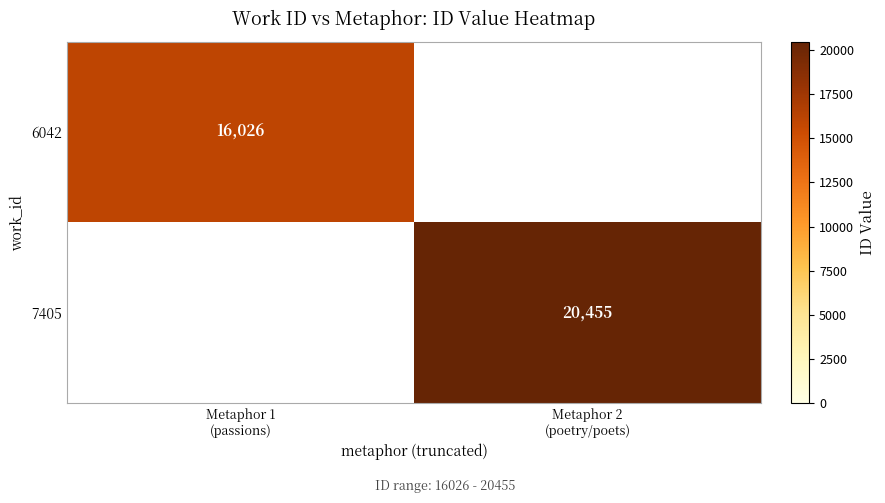

Is it true that 7405 equals 20455 at Metaphor 2 (poetry/poets)?

True